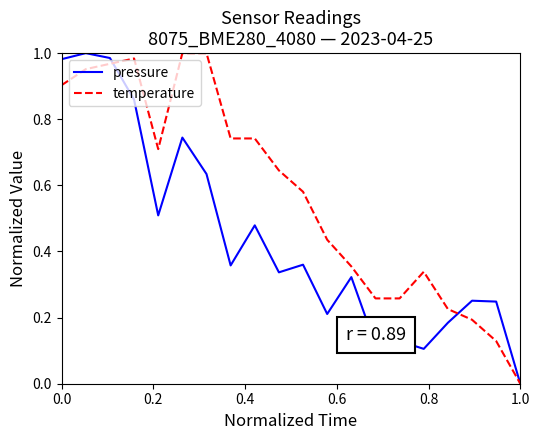

How many lines are shown in the chart?

2